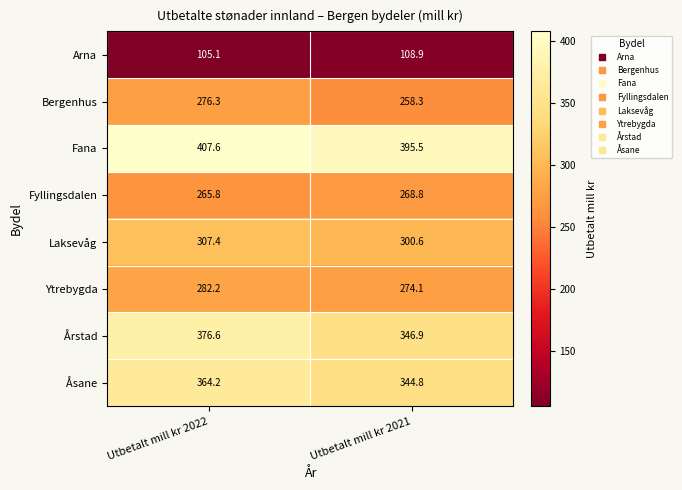

Between Utbetalt mill kr 2022 and Utbetalt mill kr 2021, which series saw the biggest shift?

Årstad